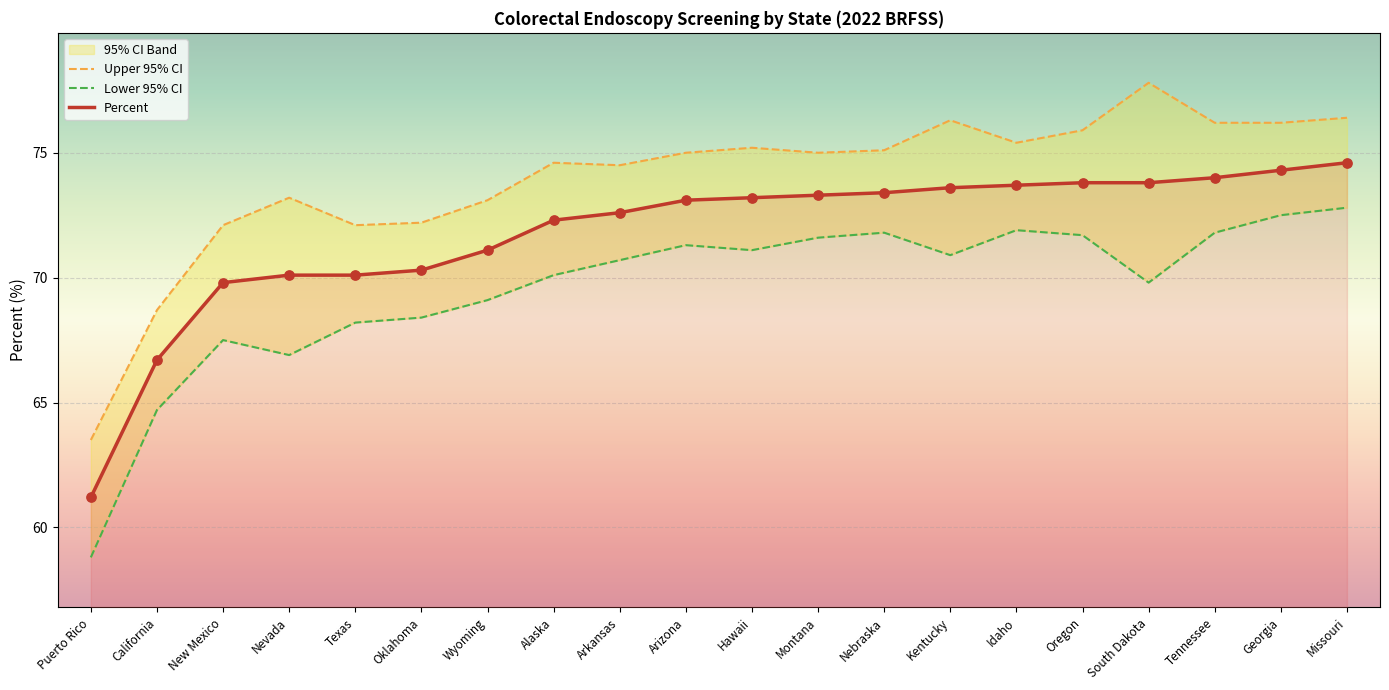

At how many categories does at least one series exceed 60?

20